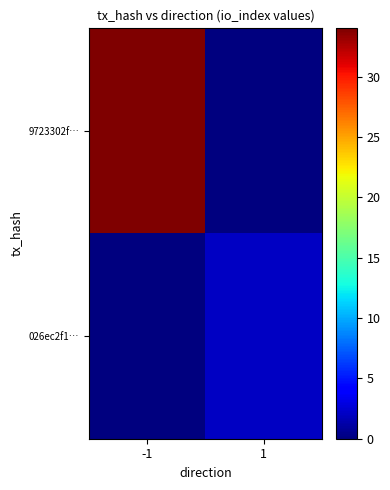

What is the total value across all series at -1?

34